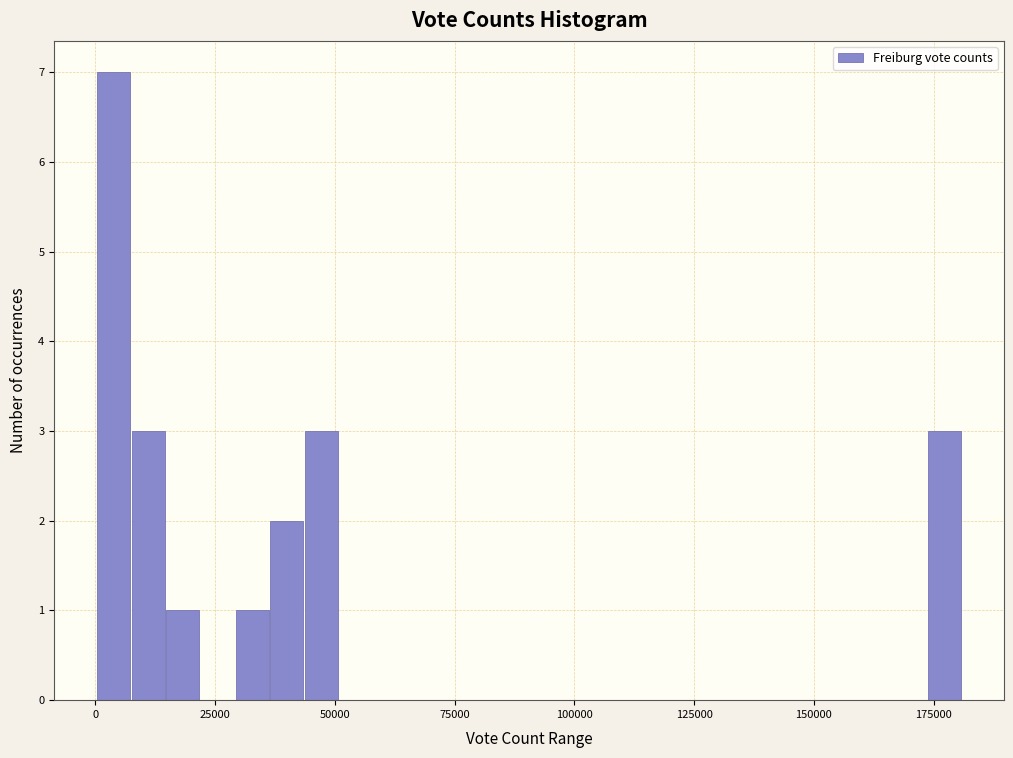

Read against the x-axis, roughly where is the centre of the tallest bar?

5000